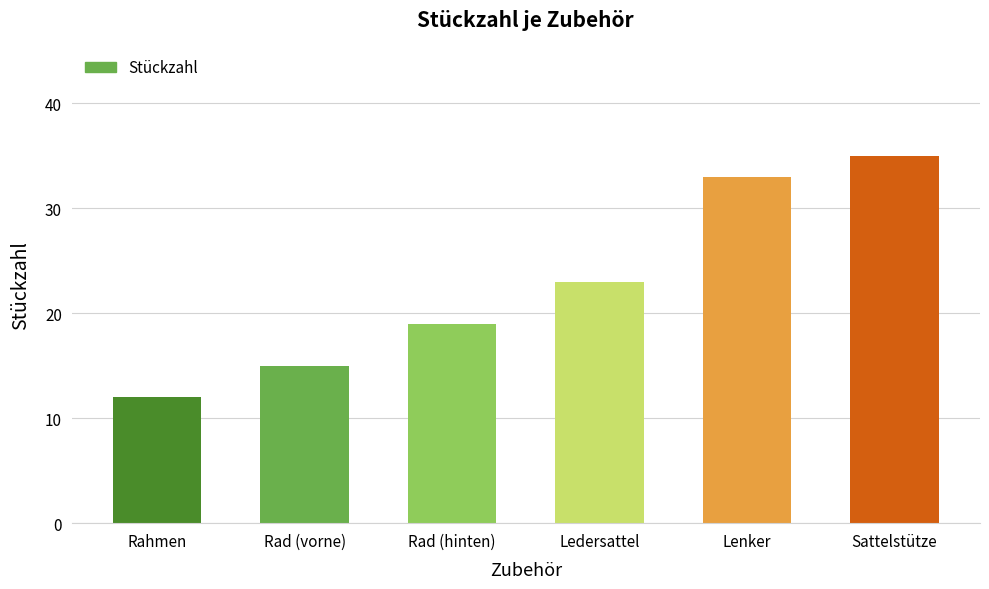

What position from the right is Rahmen?

6